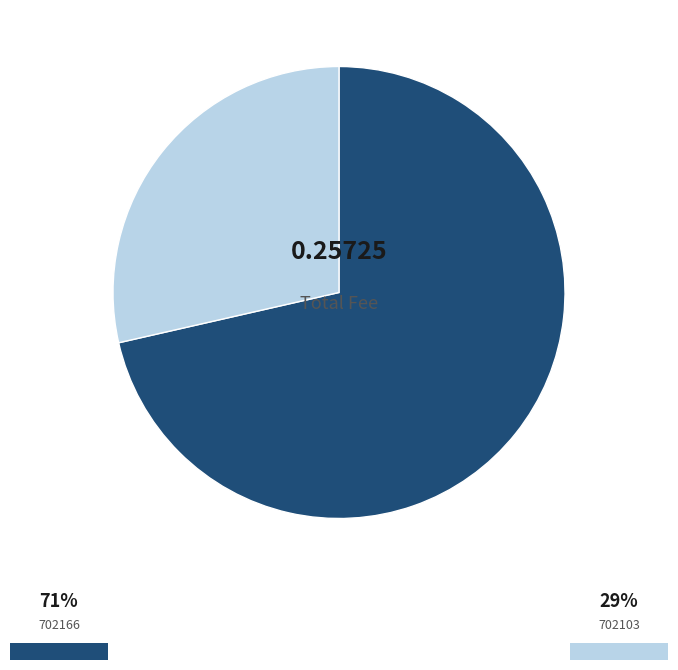

Is there a majority slice in this chart?

Yes